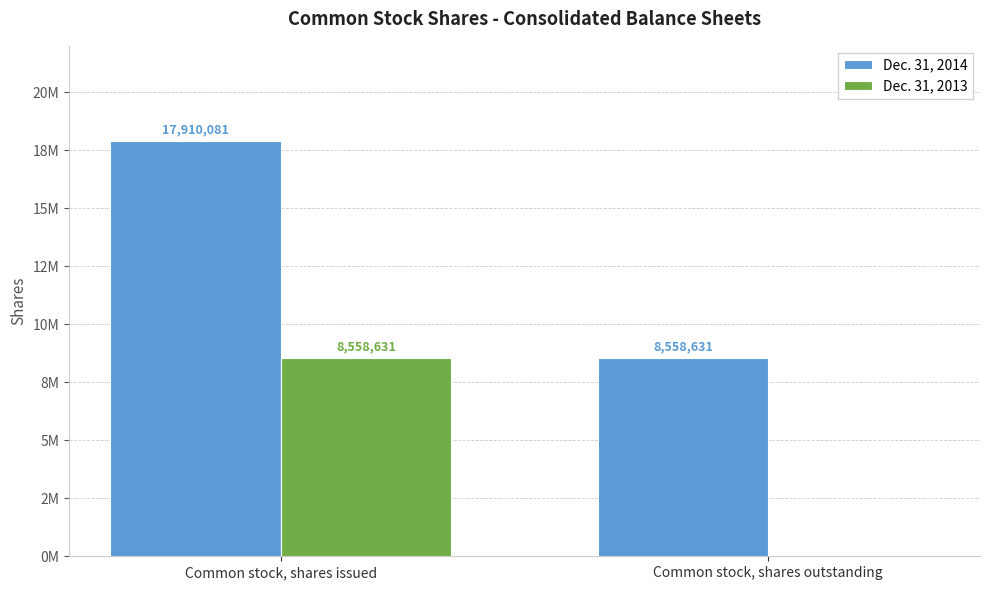

What is the total value across all series at Common stock, shares issued?

26468712